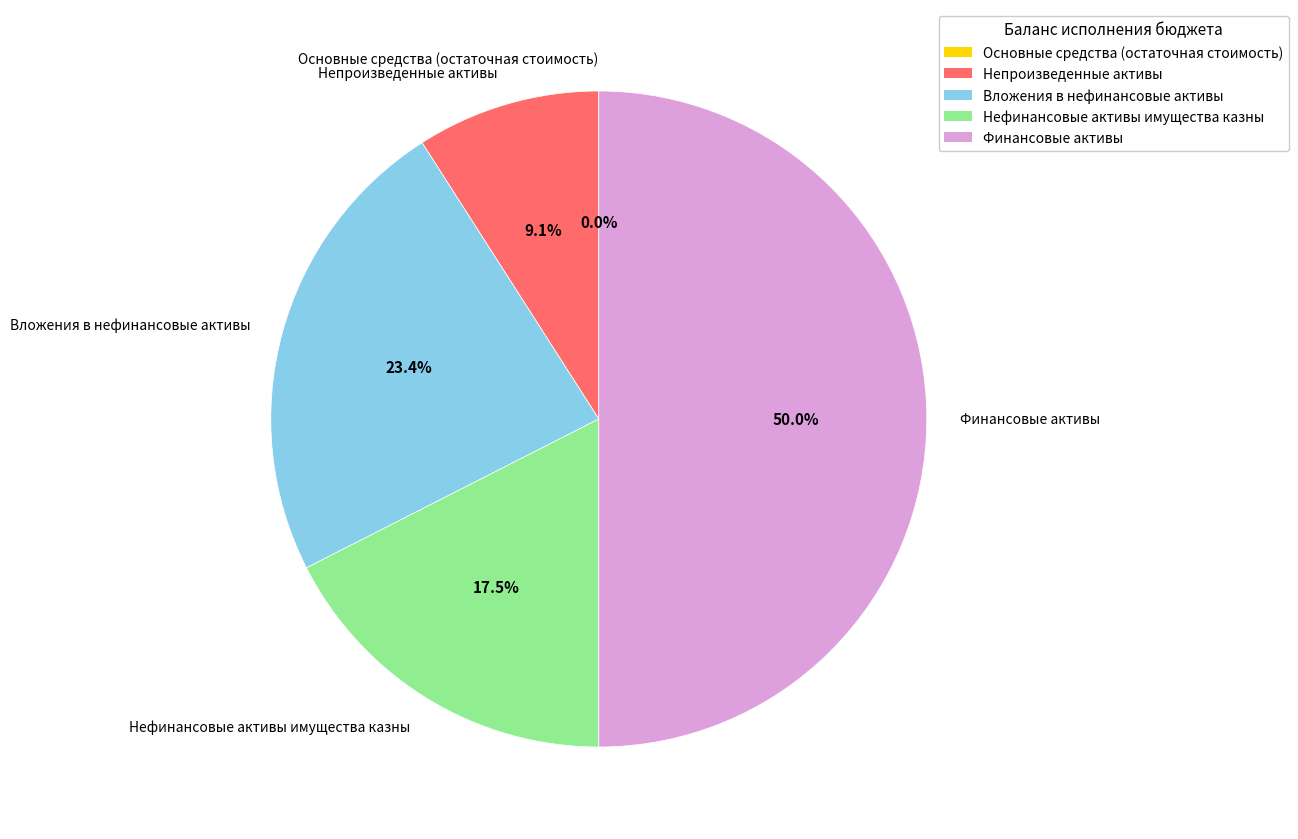

True or false: Финансовые активы accounts for 50% of the total.

True